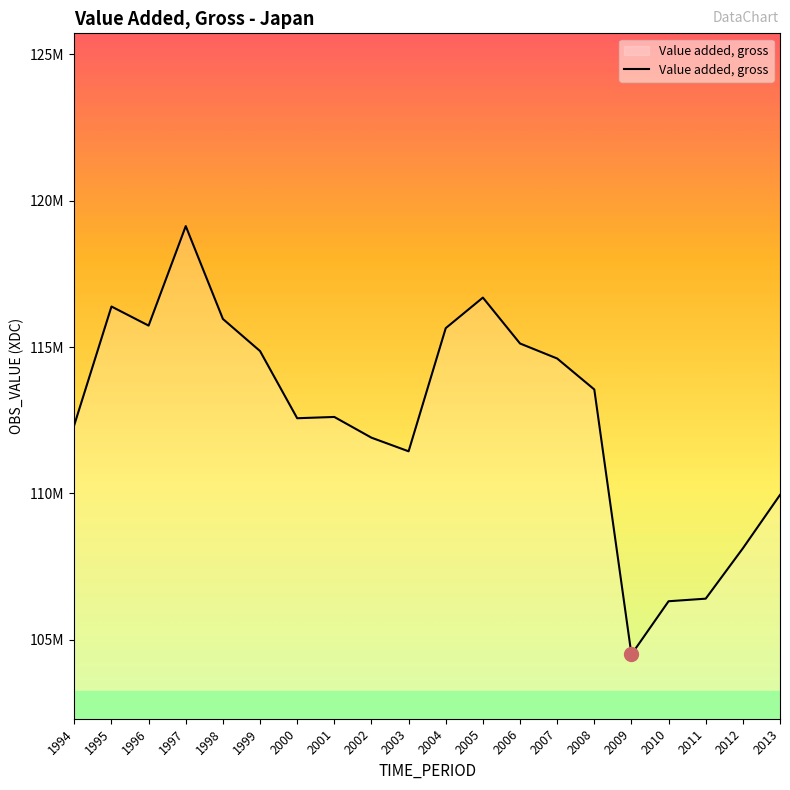

At which category does the data reach its first local peak?

1995